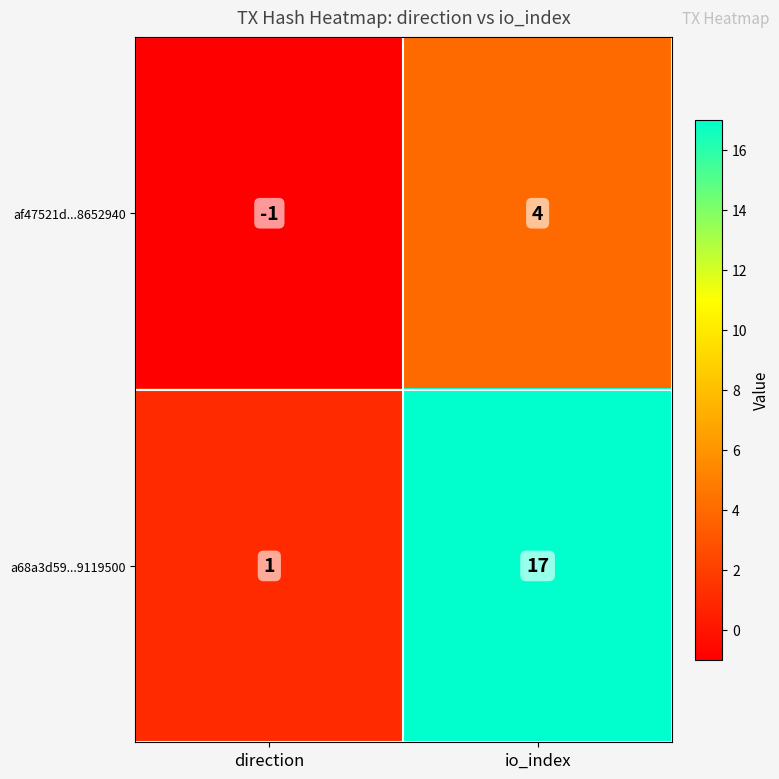

Count the number of categories in the chart.

2